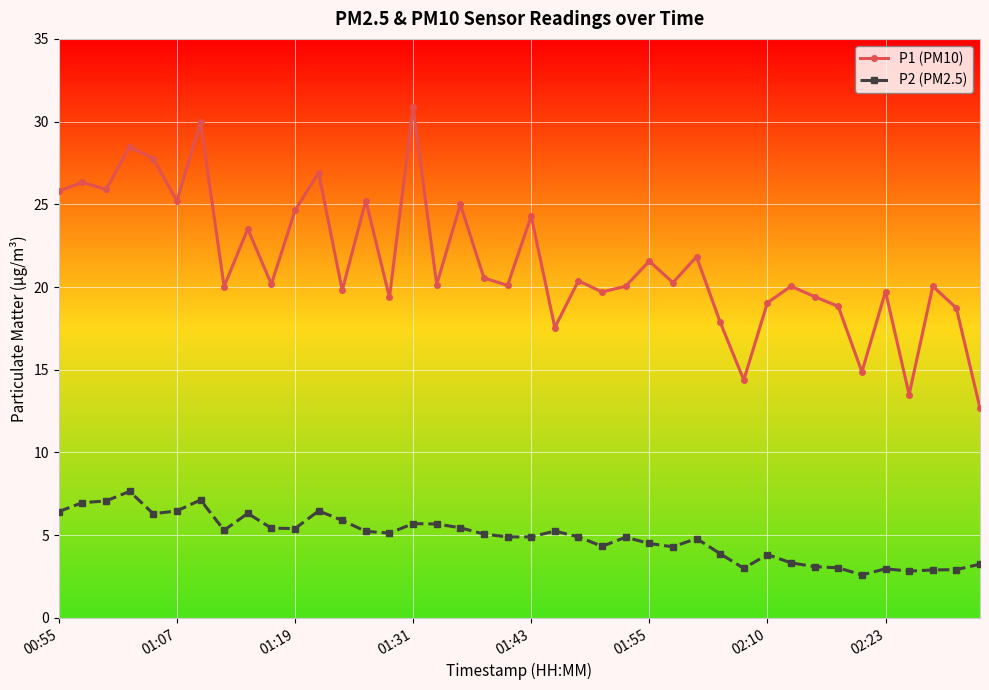

True or false: P2 (PM2.5) and P1 (PM10) intersect in this chart.

False